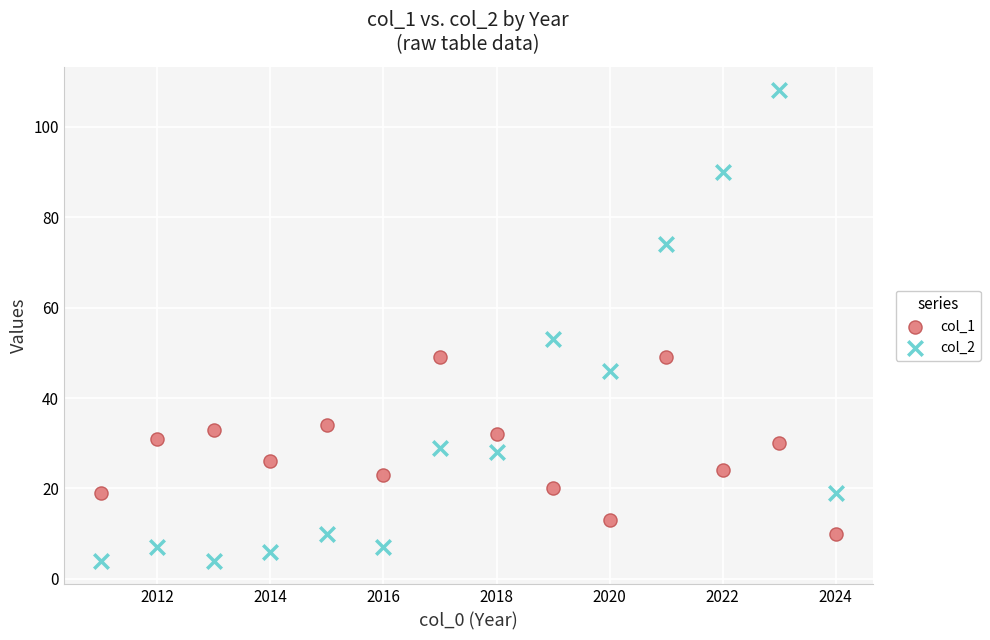

Which series contains the highest Y value?

col_2